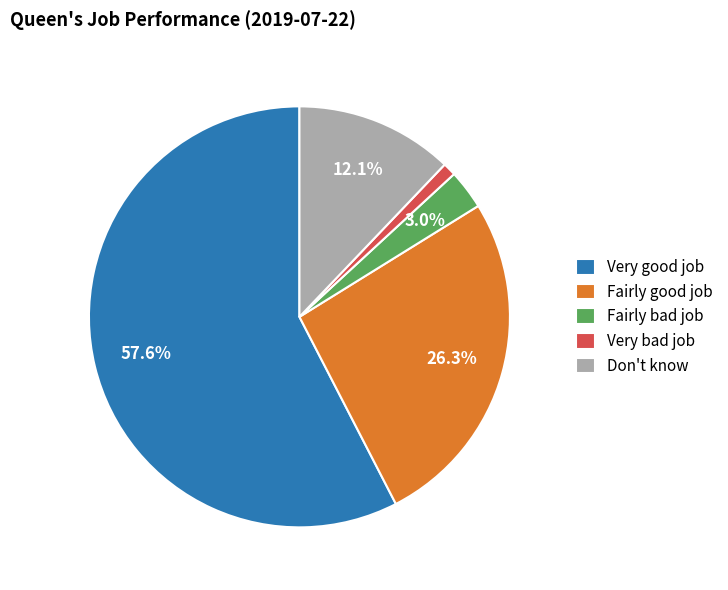

How many slices are in this pie chart?

5